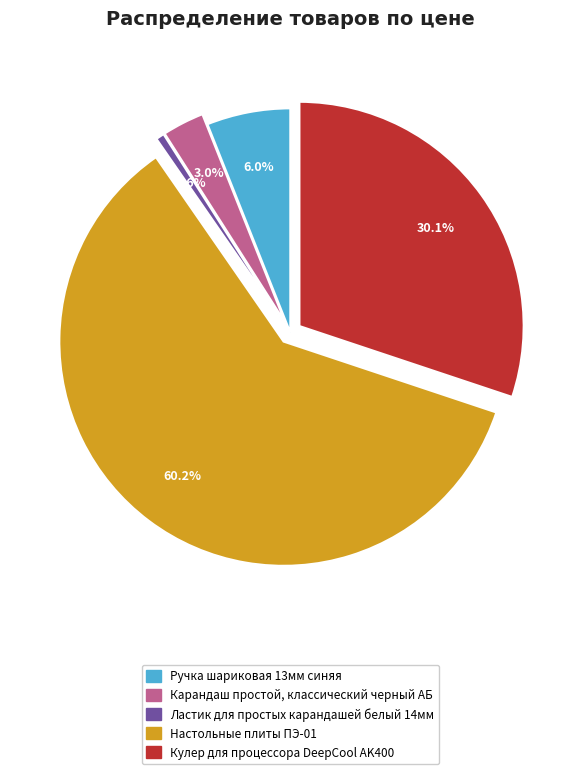

How many slices are in this pie chart?

5